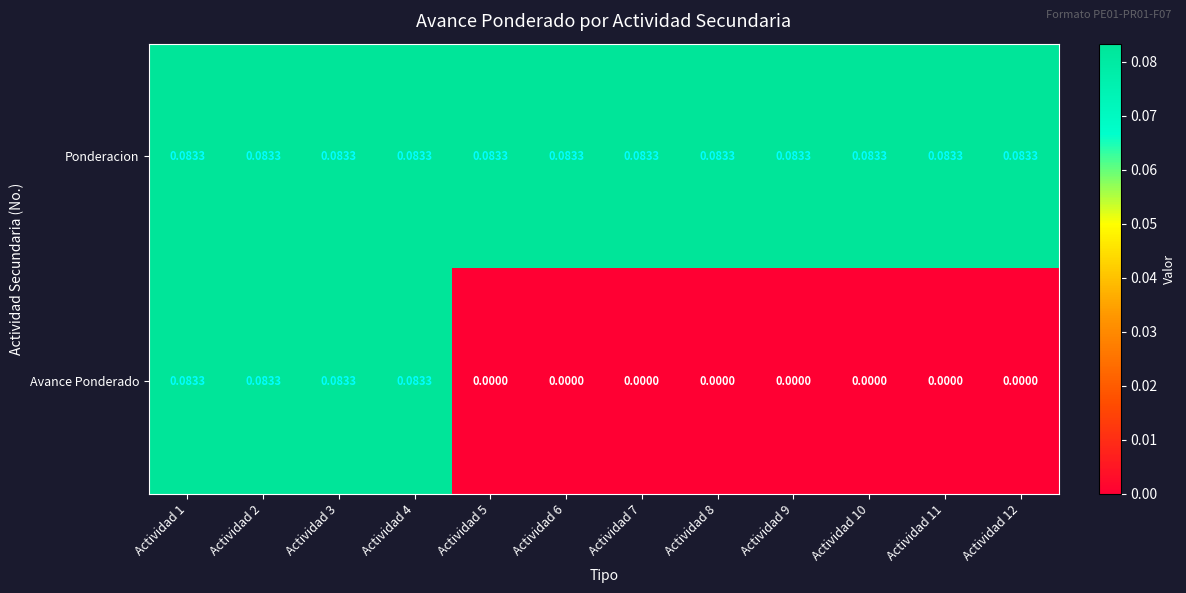

At Actividad 9, list the series in order from largest to smallest.

Ponderacion, Avance Ponderado